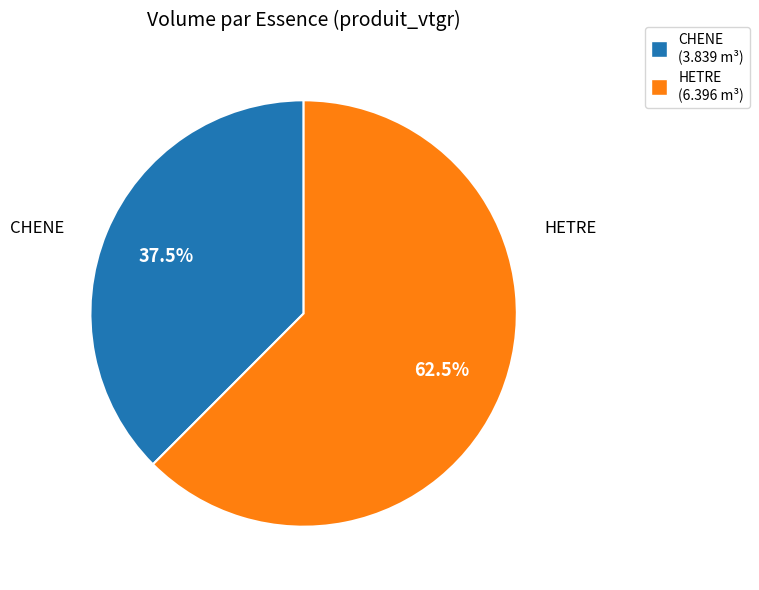

How many segments does this pie chart have?

2